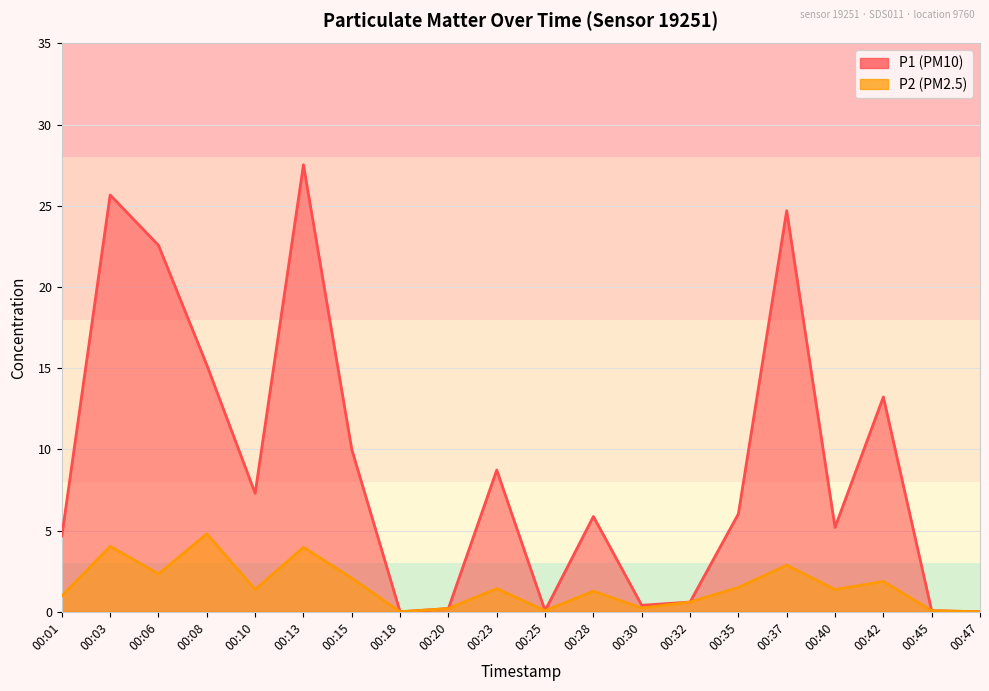

True or false: P1 has more than 2 points higher than both neighbors.

True